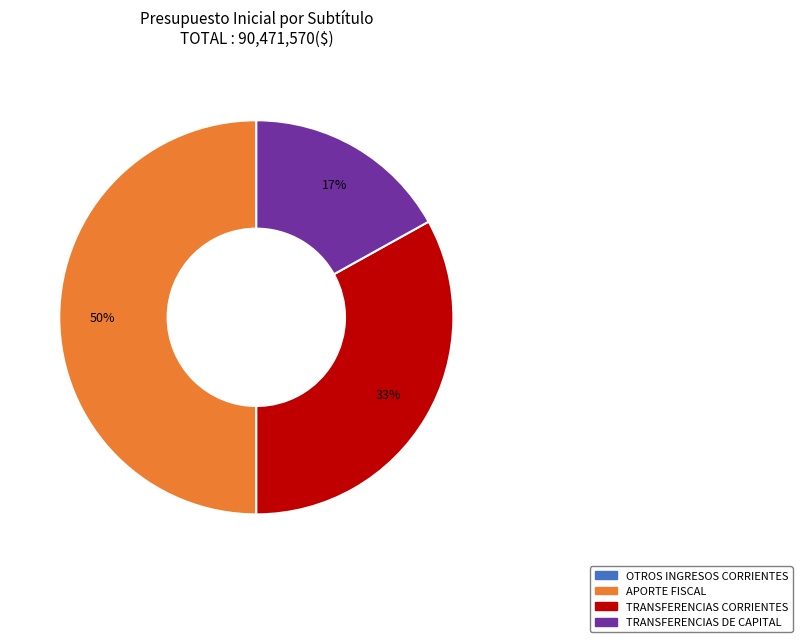

To the nearest percent, what is the difference between the largest and smallest slice percentages?

50%